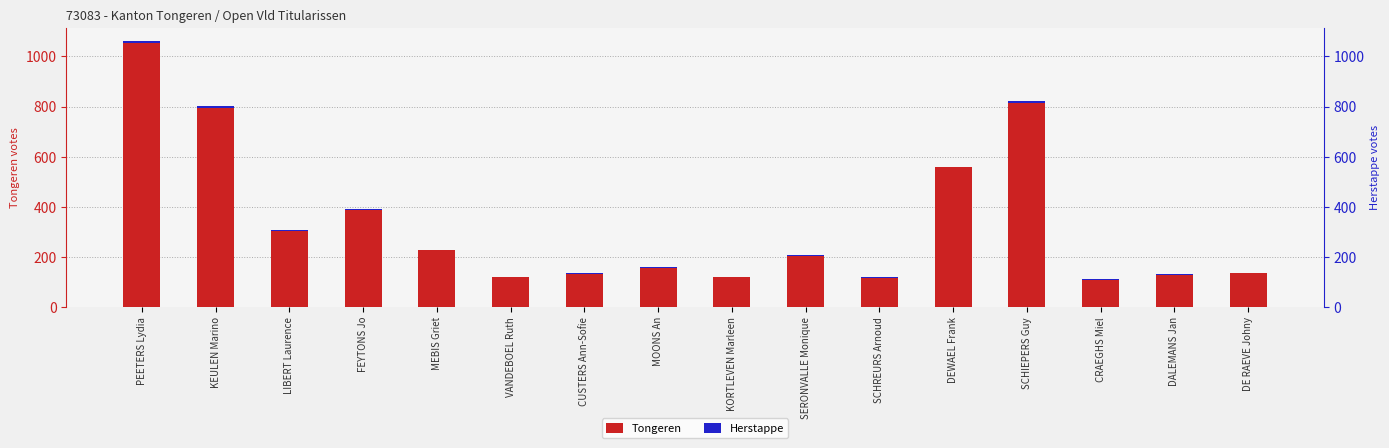

Where is Tongeren nearest to the value 581?

DEWAEL Frank